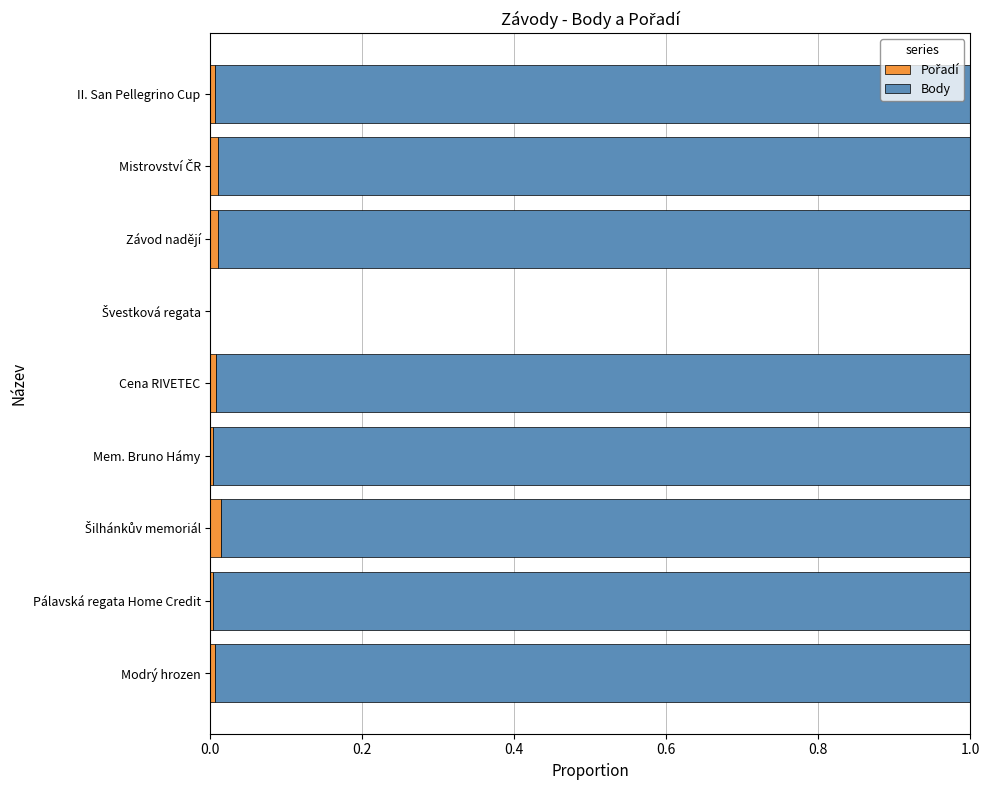

Rank the series by their maximum value, from lowest to highest.

Pořadí, Body